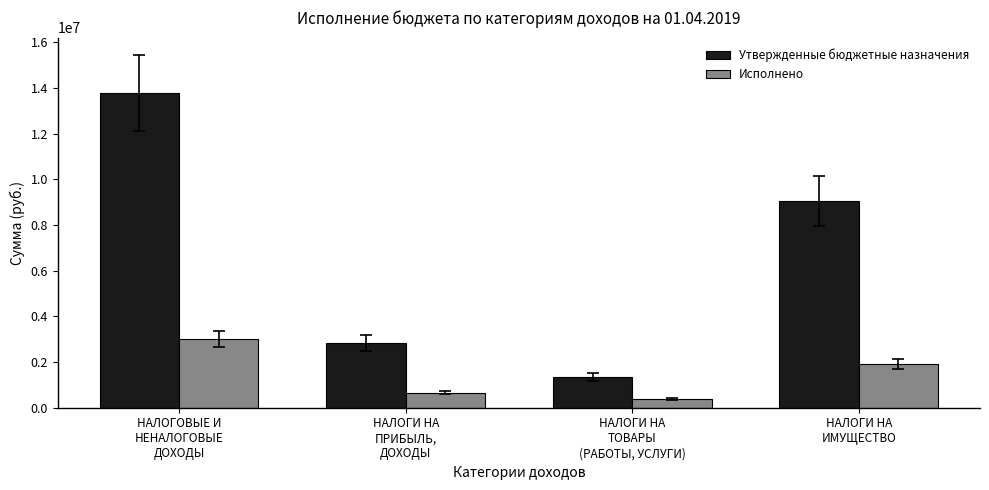

Reading left to right, what are all the values shown in this chart?

Утвержденные бюджетные назначения: НАЛОГОВЫЕ И
НЕНАЛОГОВЫЕ
ДОХОДЫ=13784295.8	НАЛОГИ НА
ПРИБЫЛЬ,
ДОХОДЫ=2839600.0	НАЛОГИ НА
ТОВАРЫ
(РАБОТЫ, УСЛУГИ)=1344500.0	НАЛОГИ НА
ИМУЩЕСТВО=9059611.8
Исполнено: НАЛОГОВЫЕ И
НЕНАЛОГОВЫЕ
ДОХОДЫ=3001757.0	НАЛОГИ НА
ПРИБЫЛЬ,
ДОХОДЫ=665217.5	НАЛОГИ НА
ТОВАРЫ
(РАБОТЫ, УСЛУГИ)=371177.4	НАЛОГИ НА
ИМУЩЕСТВО=1906866.9